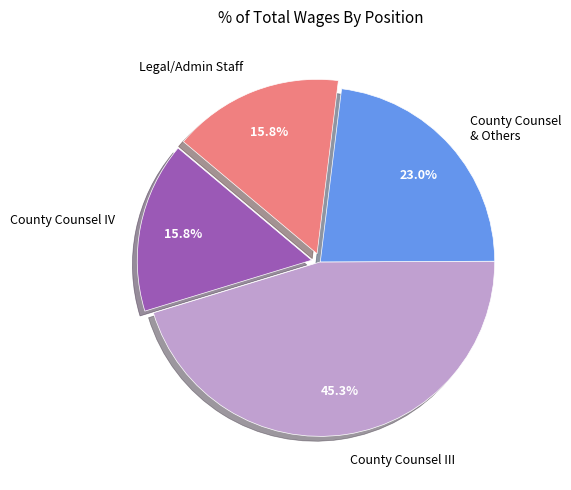

To the nearest percent, what is the average slice percentage?

25%